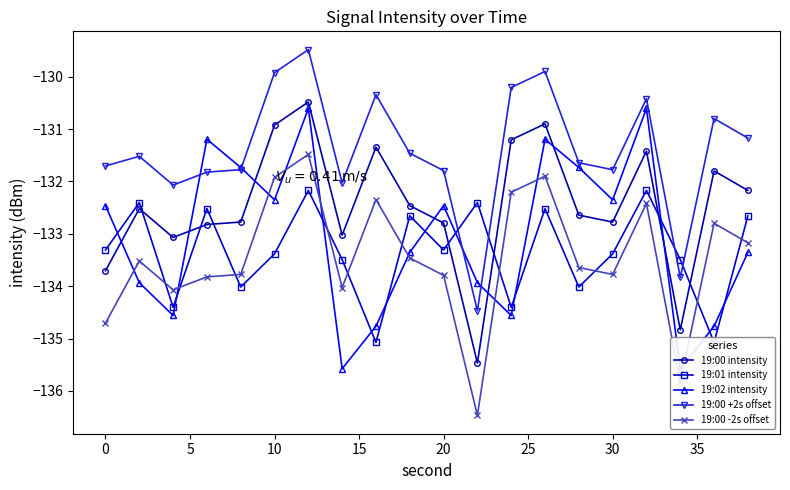

At how many categories does at least one series exceed -134?

20